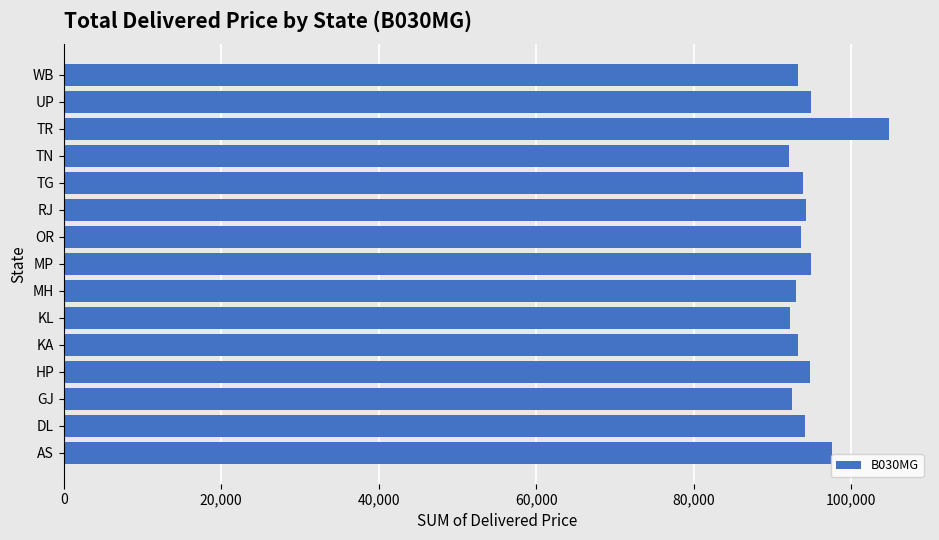

Which label corresponds to the largest value in the chart?

TR